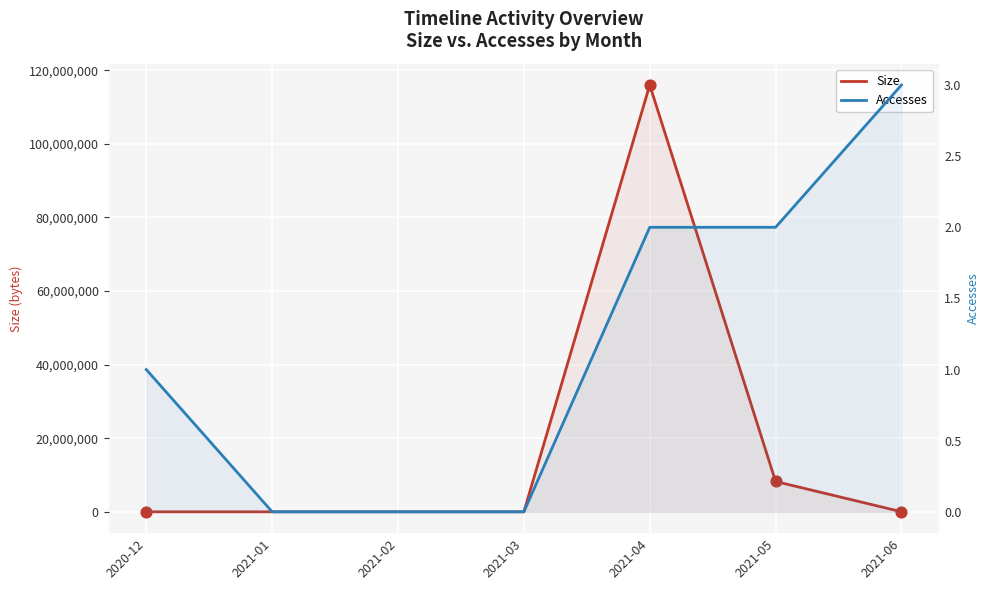

Which series has the largest total across all categories?

Size